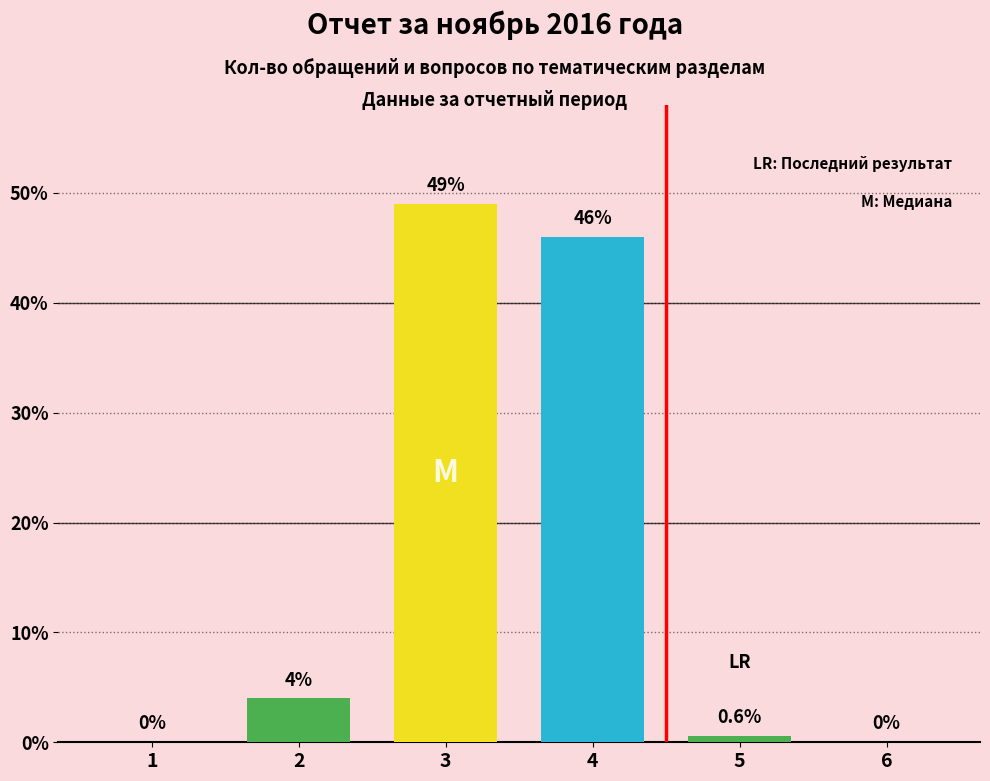

Reading left to right, transcribe all the data shown in this chart.

0.0	4.0	49.0	46.0	0.6	0.0